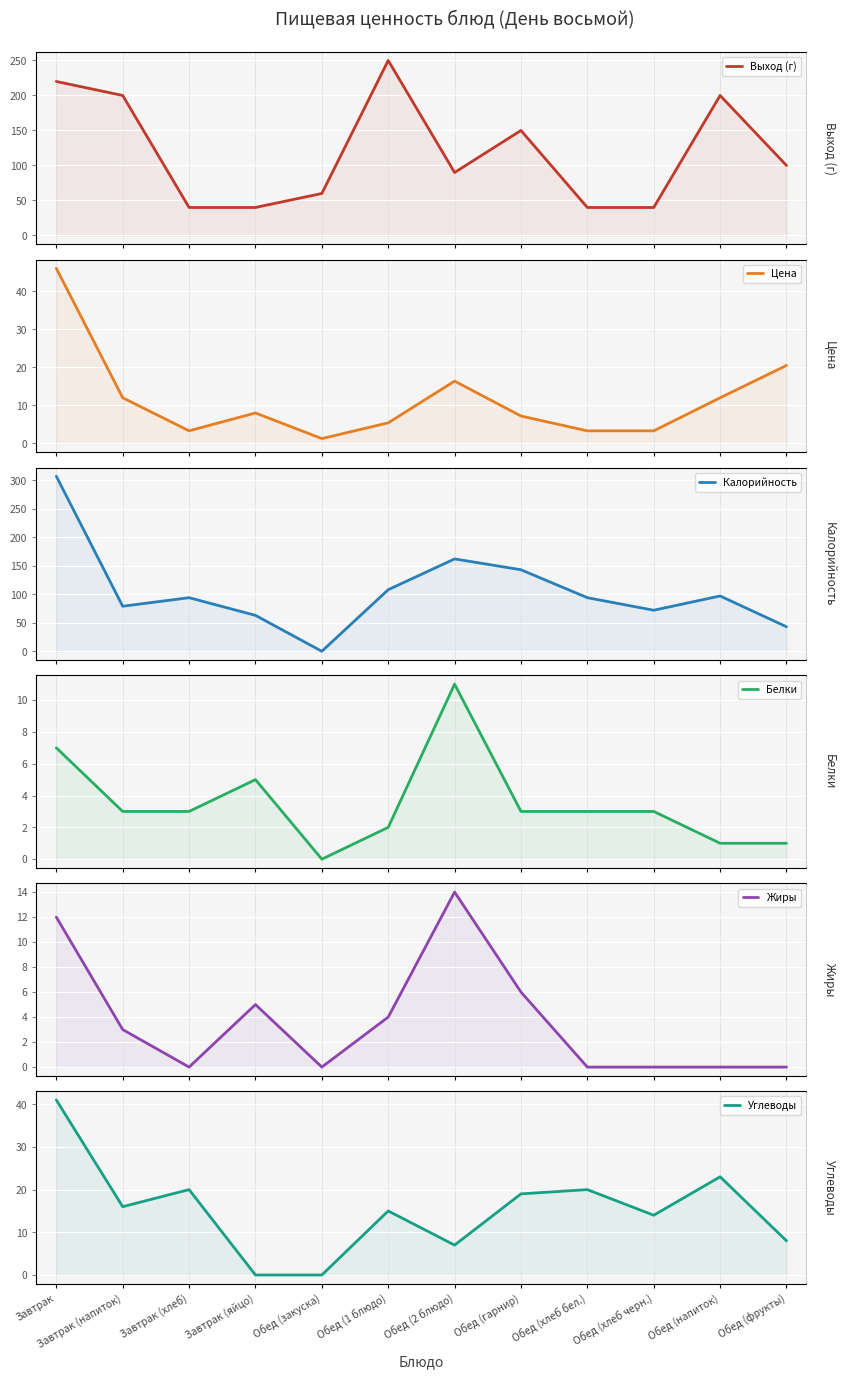

Reading right to left, what are all the values shown in this chart?

Выход (г): 100.0	200.0	40.0	40.0	150.0	90.0	250.0	60.0	40.0	40.0	200.0	220.0
Цена: 20.5	12.0	3.3	3.3	7.2	16.4	5.4	1.3	8.0	3.3	12.0	46.0
Калорийность: 43.0	97.0	72.0	94.0	143.0	162.0	108.0	0.0	63.0	94.0	79.0	307.0
Белки: 1.0	1.0	3.0	3.0	3.0	11.0	2.0	0.0	5.0	3.0	3.0	7.0
Жиры: 0.0	0.0	0.0	0.0	6.0	14.0	4.0	0.0	5.0	0.0	3.0	12.0
Углеводы: 8.0	23.0	14.0	20.0	19.0	7.0	15.0	0.0	0.0	20.0	16.0	41.0